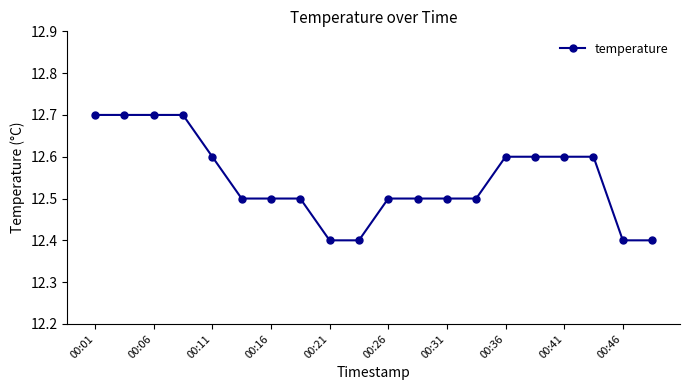

What is the greatest value displayed?

12.7